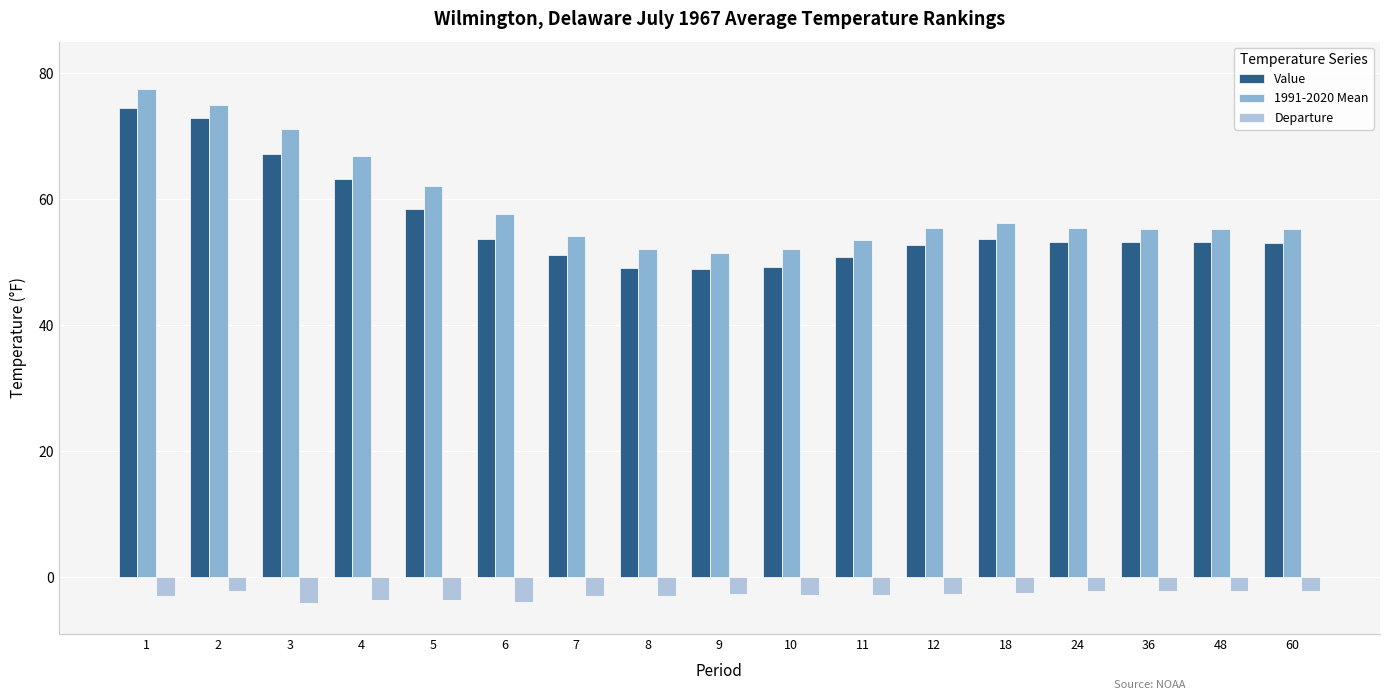

Where does the 1991-2020 Mean series first go above 55?

1